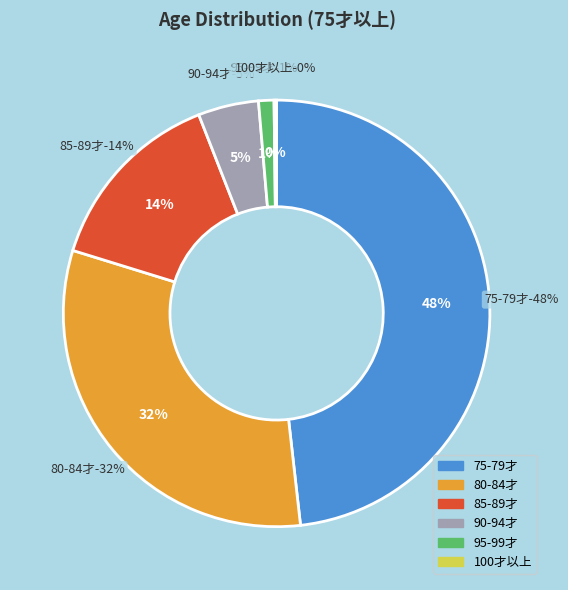

Is there any slice that represents more than half of the pie?

No